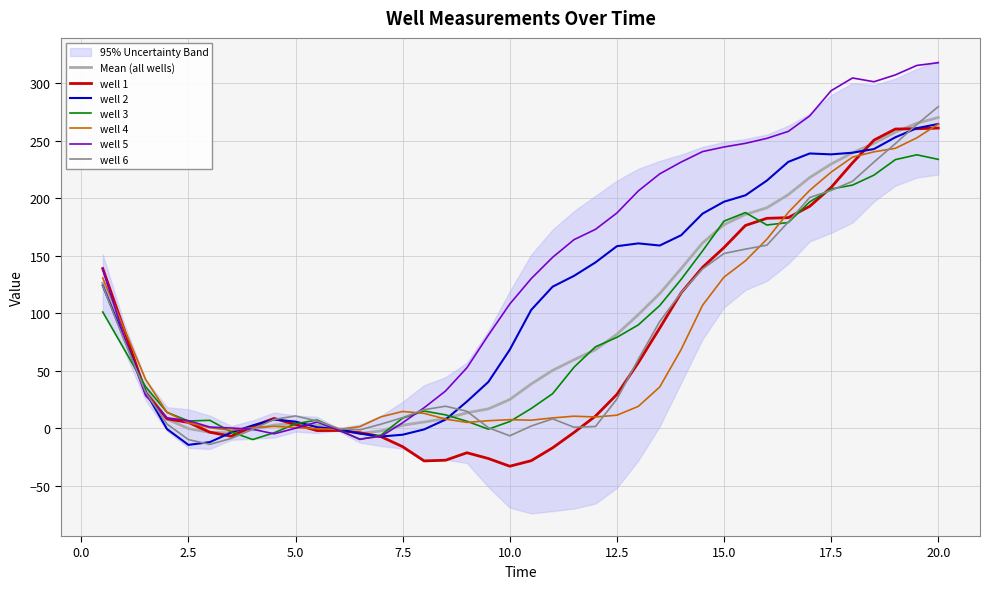

Which series ends up on top after the final intersection of well 4 and well 2?

well 2